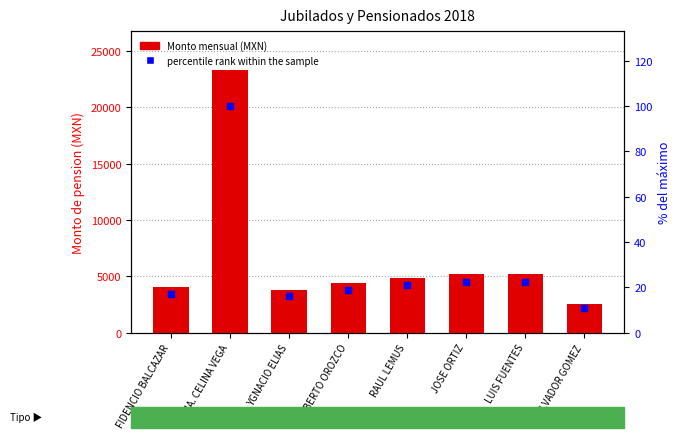

What are all the series names shown in the legend?

Monto mensual (MXN), percentile rank within the sample